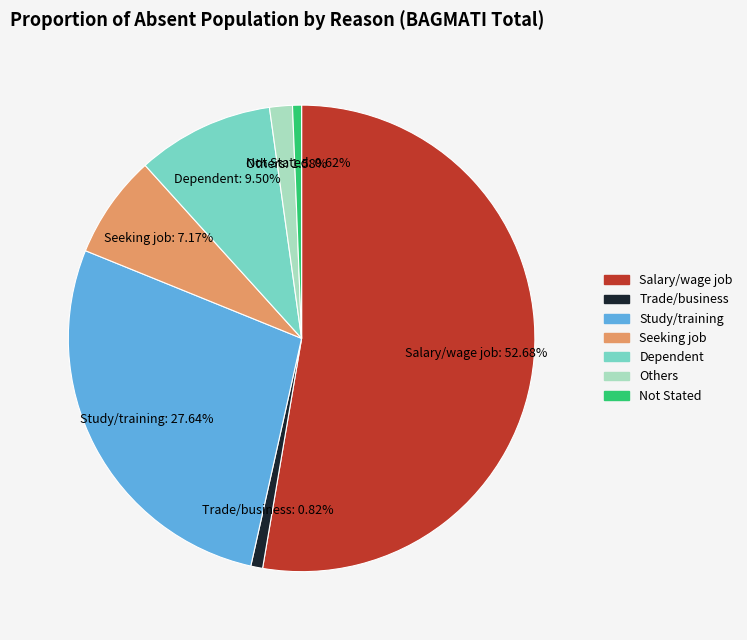

Which category has the biggest portion of the pie?

Salary/wage job